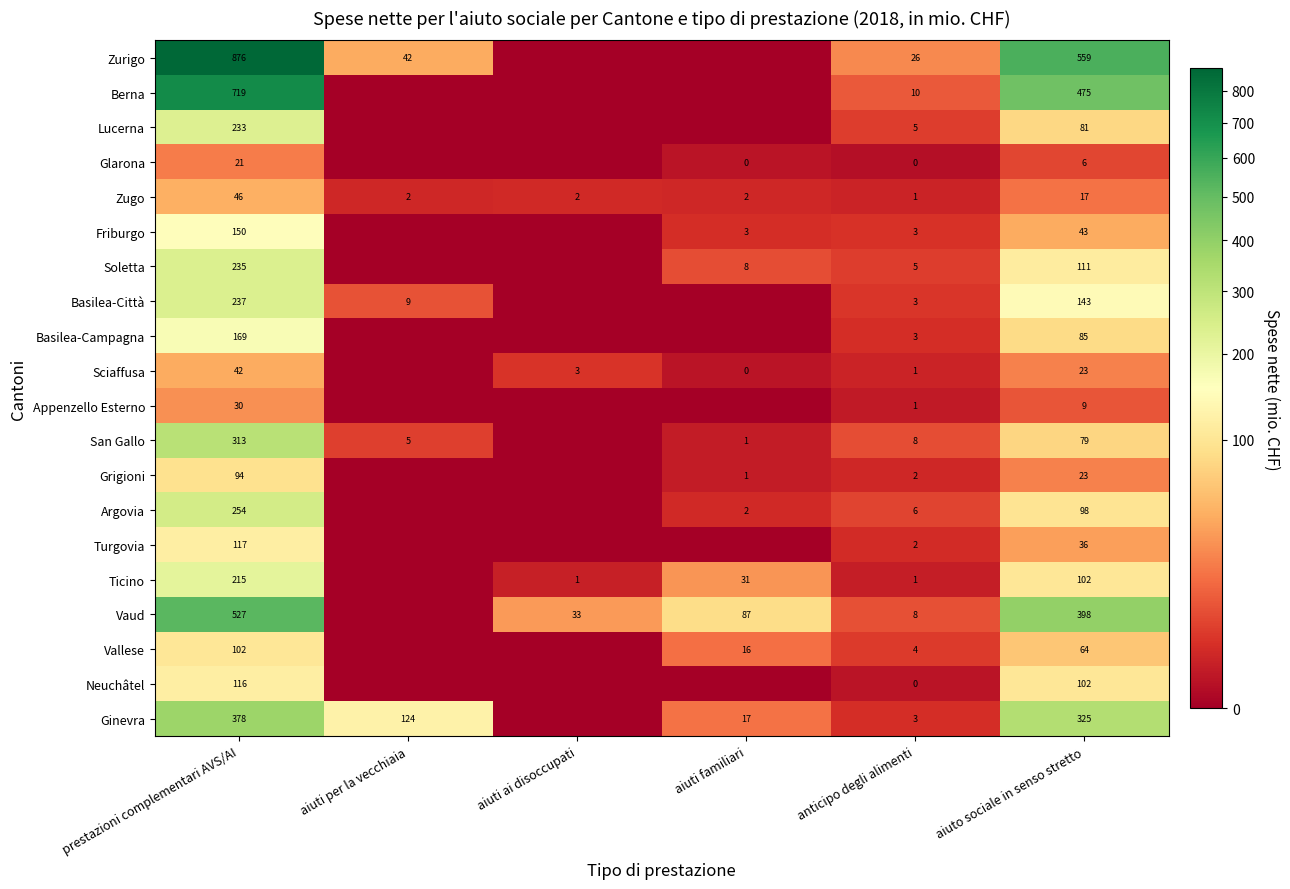

What is the total value across all series at anticipo degli alimenti?

92